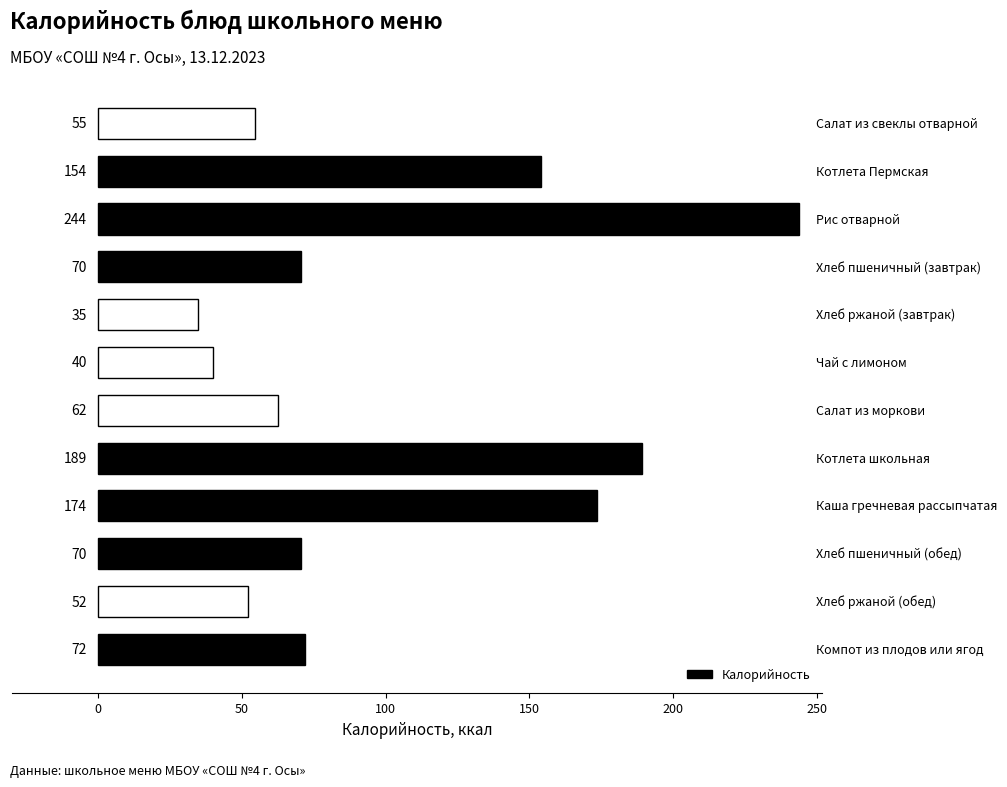

What is the greatest value displayed?

243.7